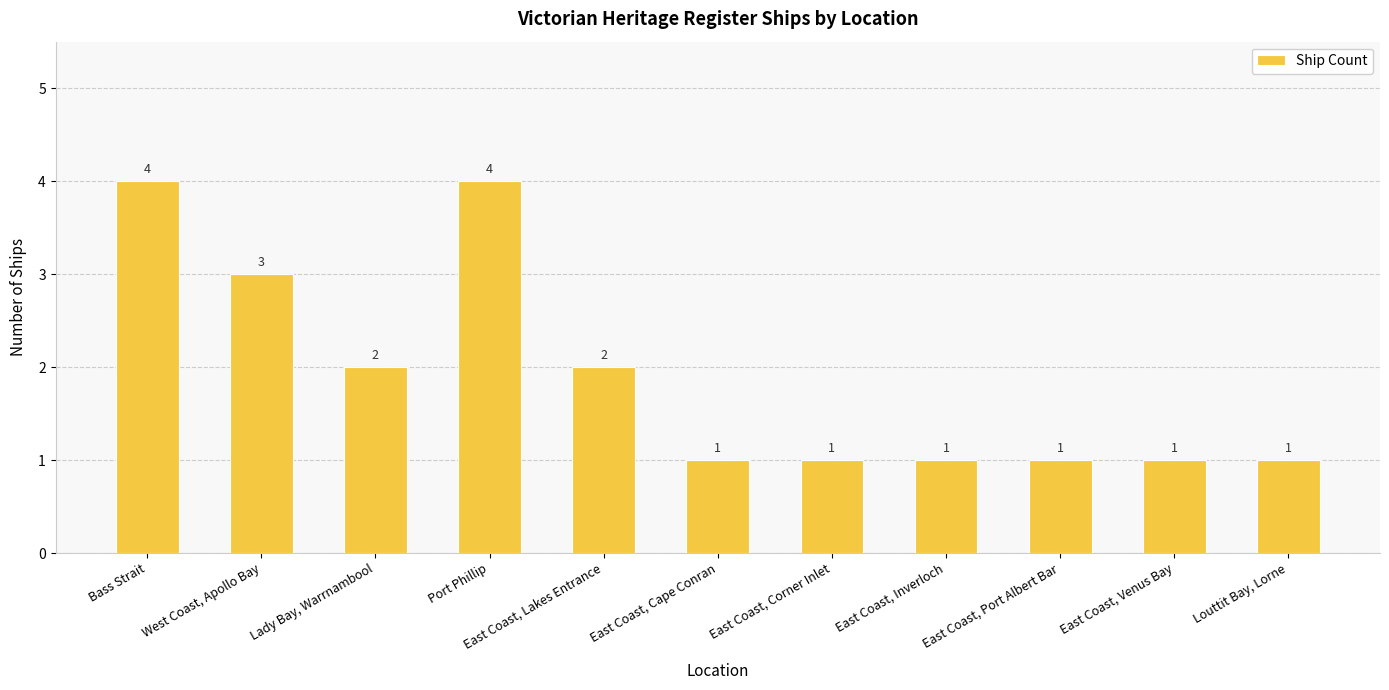

How many bars are there in total?

11